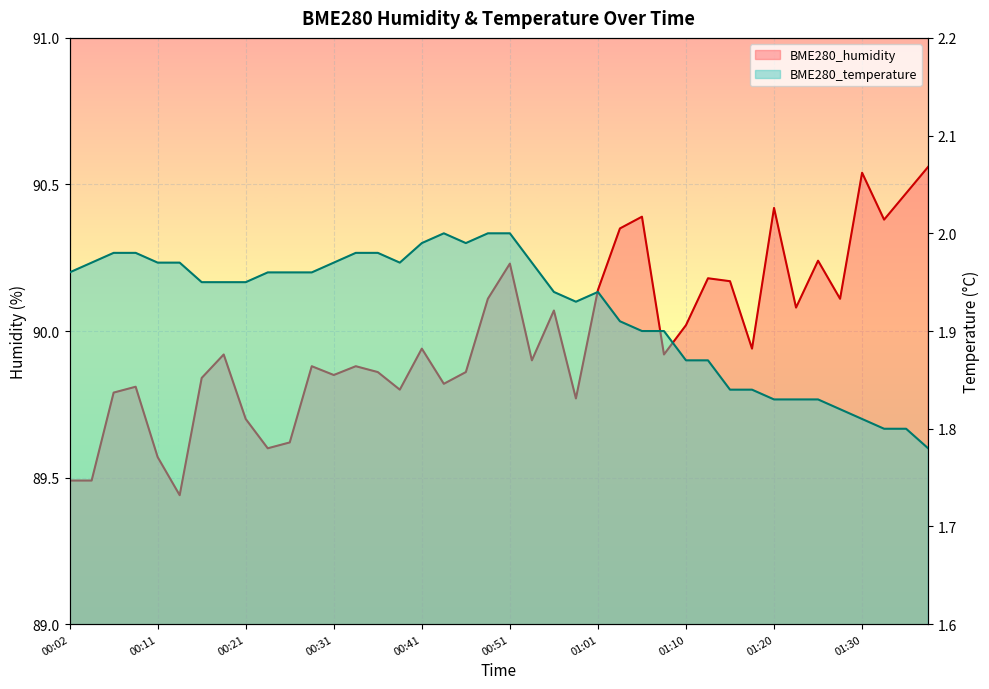

Reading right to left, transcribe all the data shown in this chart.

BME280_humidity: 01:37=90.6	01:35=90.5	01:33=90.4	01:30=90.5	01:28=90.1	01:25=90.2	01:23=90.1	01:20=90.4	01:18=89.9	01:15=90.2	01:13=90.2	01:10=90.0	01:08=89.9	01:06=90.4	01:03=90.3	01:01=90.1	00:58=89.8	00:56=90.1	00:53=89.9	00:51=90.2	00:48=90.1	00:46=89.9	00:43=89.8	00:41=89.9	00:38=89.8	00:36=89.9	00:34=89.9	00:31=89.8	00:29=89.9	00:26=89.6	00:24=89.6	00:21=89.7	00:19=89.9	00:16=89.8	00:14=89.4	00:11=89.6	00:09=89.8	00:07=89.8	00:04=89.5	00:02=89.5
BME280_temperature: 01:37=1.8	01:35=1.8	01:33=1.8	01:30=1.8	01:28=1.8	01:25=1.8	01:23=1.8	01:20=1.8	01:18=1.8	01:15=1.8	01:13=1.9	01:10=1.9	01:08=1.9	01:06=1.9	01:03=1.9	01:01=1.9	00:58=1.9	00:56=1.9	00:53=2.0	00:51=2.0	00:48=2.0	00:46=2.0	00:43=2.0	00:41=2.0	00:38=2.0	00:36=2.0	00:34=2.0	00:31=2.0	00:29=2.0	00:26=2.0	00:24=2.0	00:21=1.9	00:19=1.9	00:16=1.9	00:14=2.0	00:11=2.0	00:09=2.0	00:07=2.0	00:04=2.0	00:02=2.0